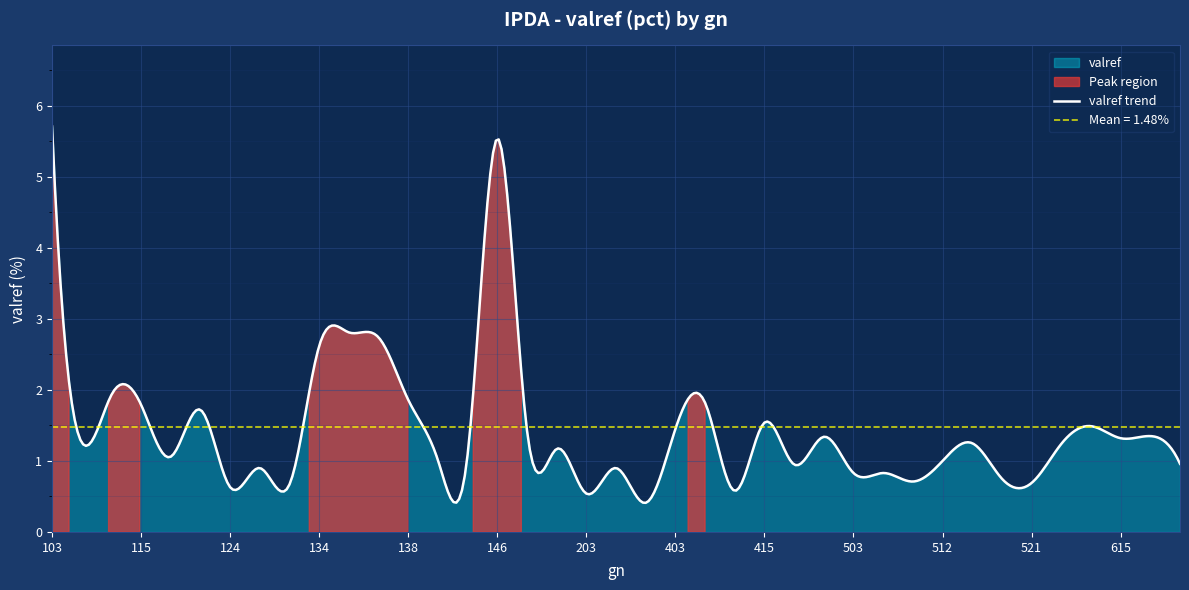

Which category has the highest value across all series?

103